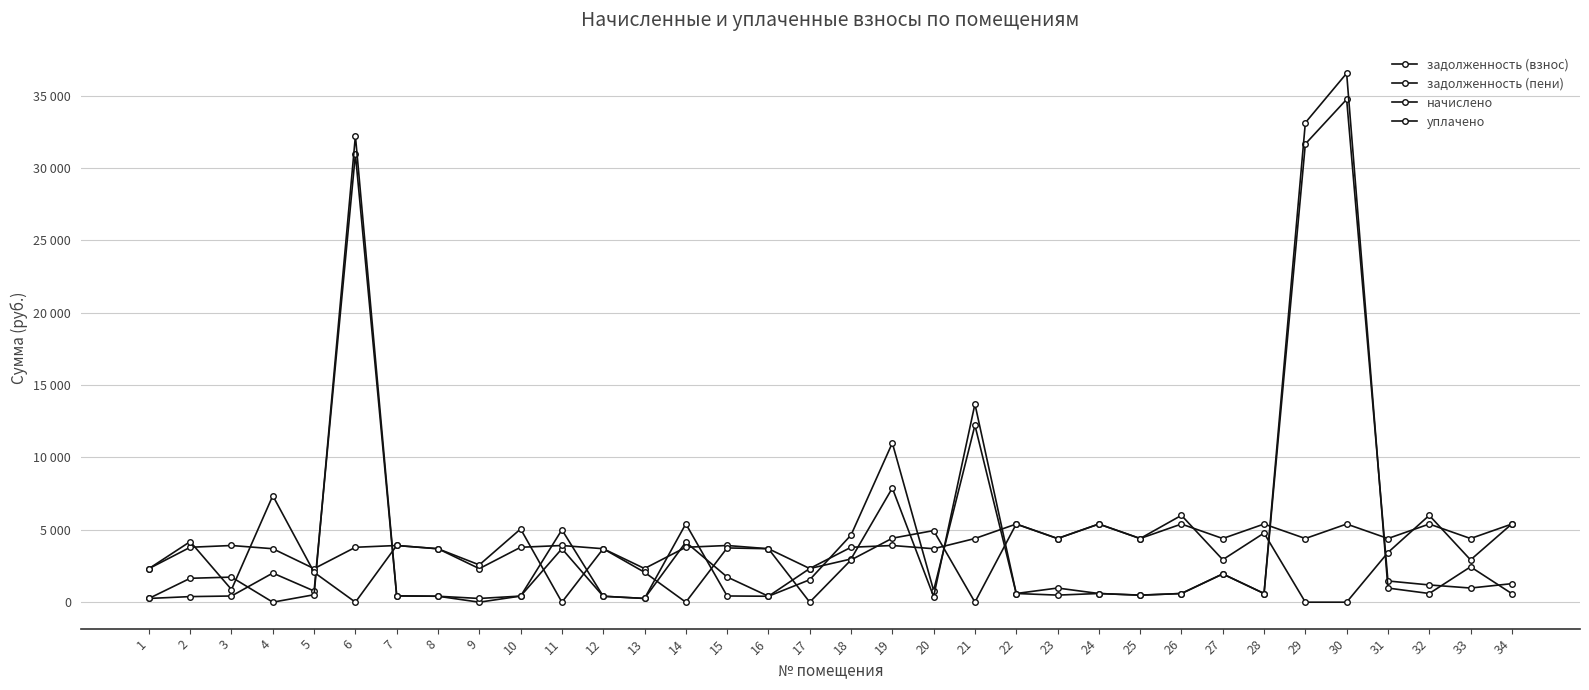

How many times do задолженность (взнос) and уплачено cross each other?

12